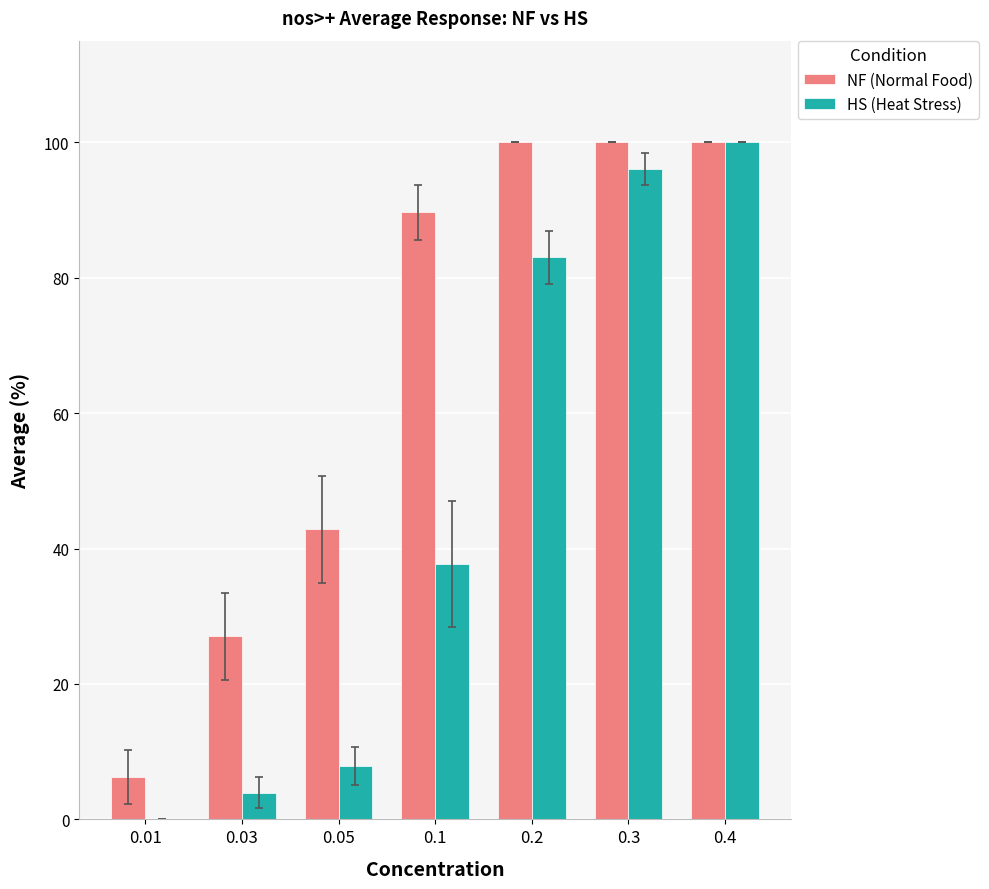

What is the total value across all series at 0.4?

200.0